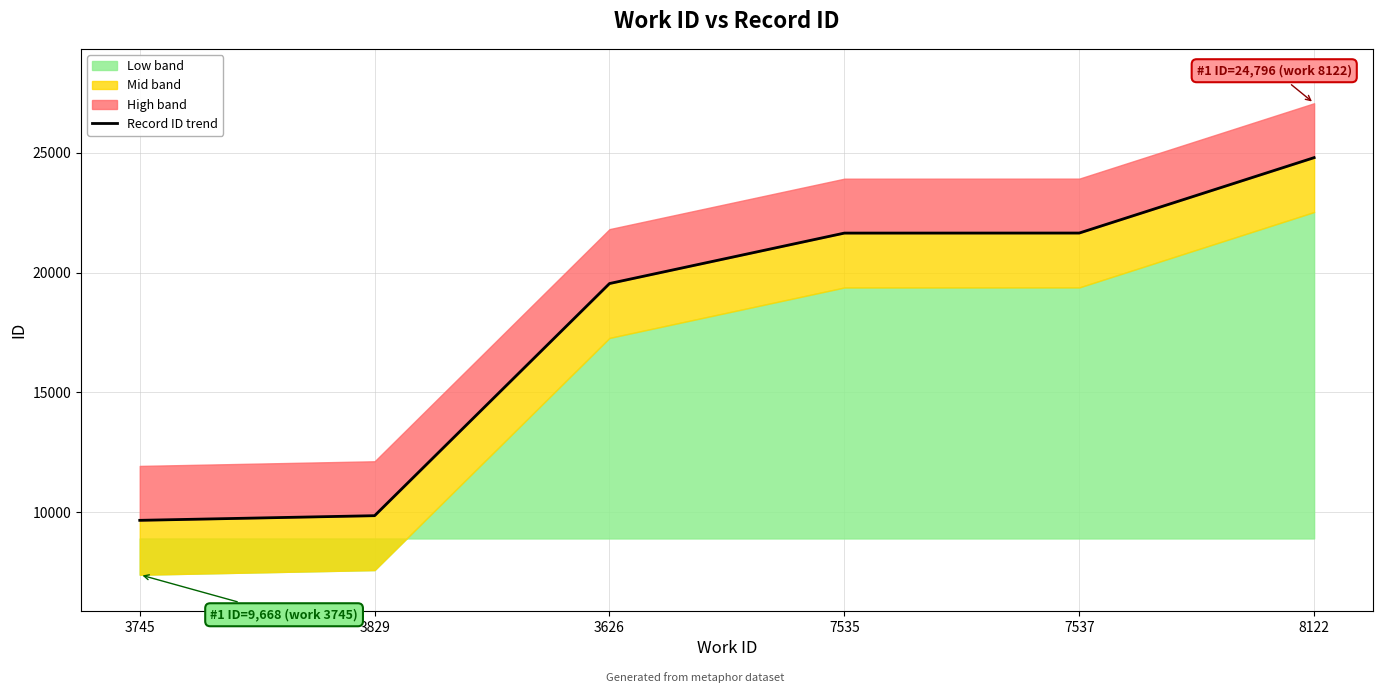

What is the ratio of the value at 7535 to the value at 3745?

2.2